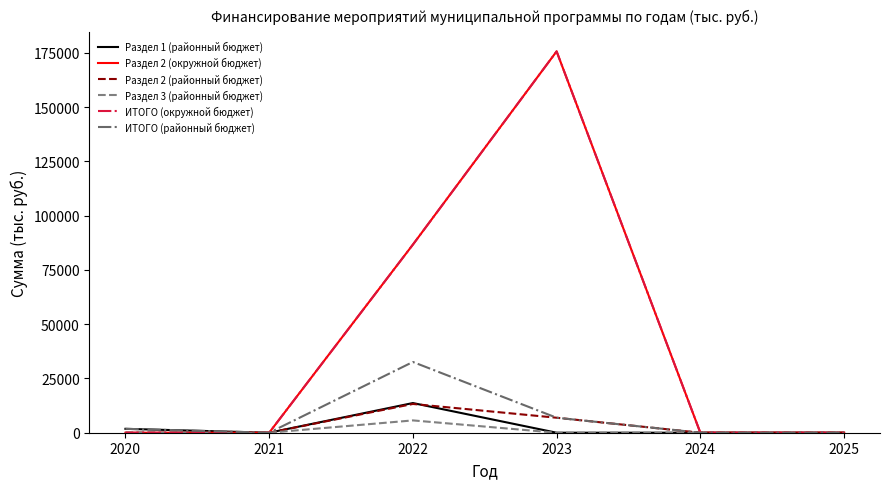

What is the sum of all Раздел 3 (районный бюджет) values?

5674.6